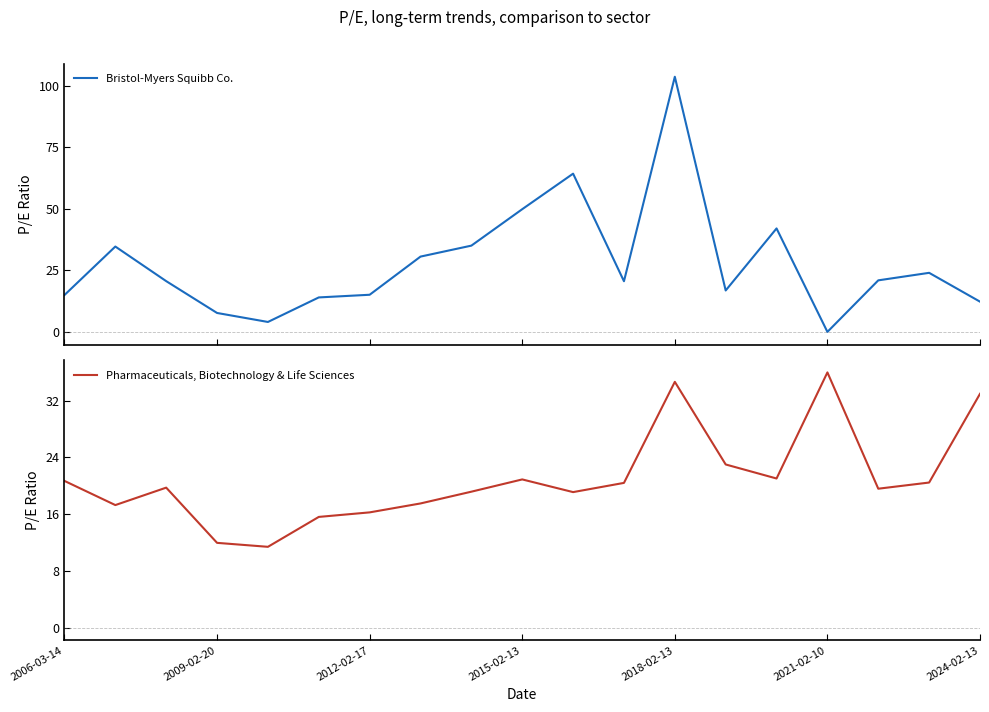

At which label does Pharmaceuticals, Biotechnology & Life Sciences reach its peak?

2021-02-10